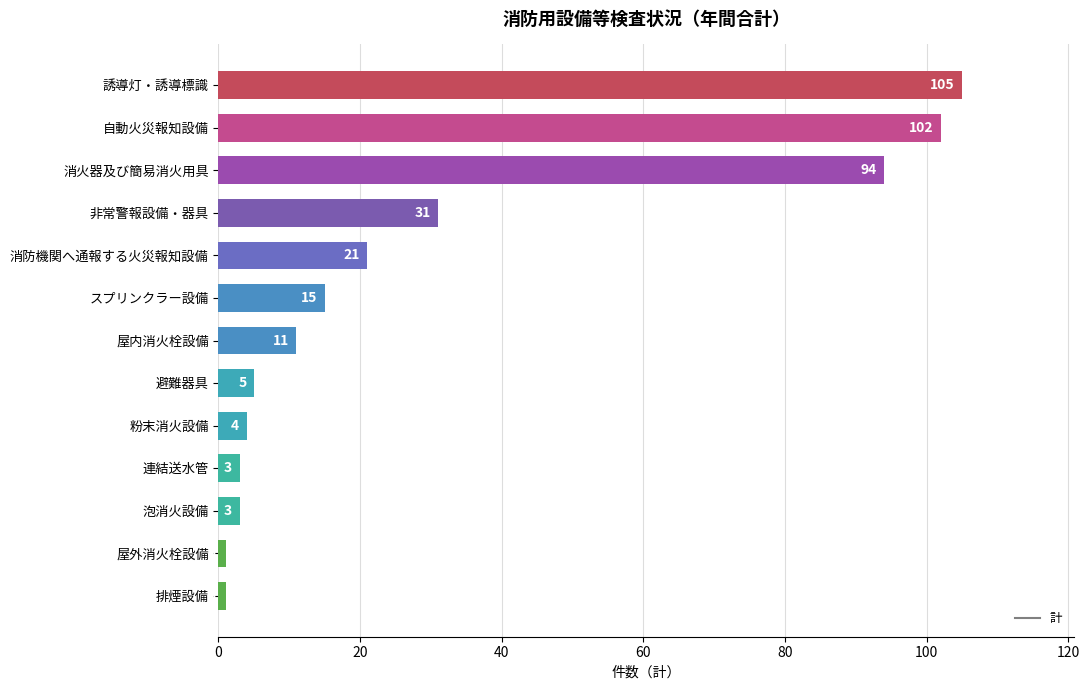

Is it true that the value at スプリンクラー設備 is 8?

False